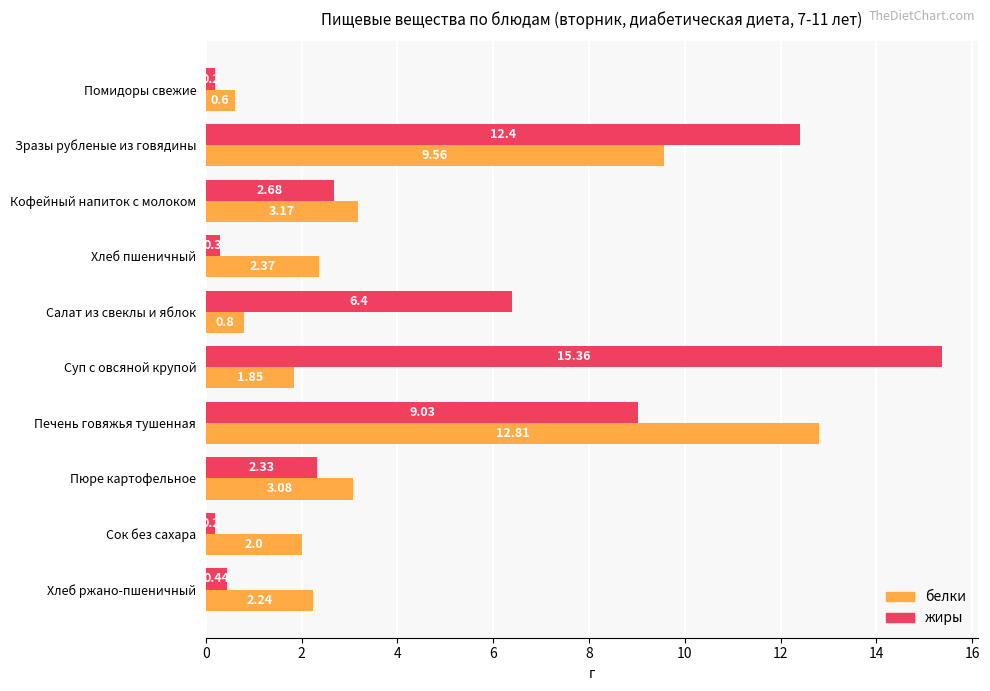

At which category is the sum across all series the highest?

Зразы рубленые из говядины